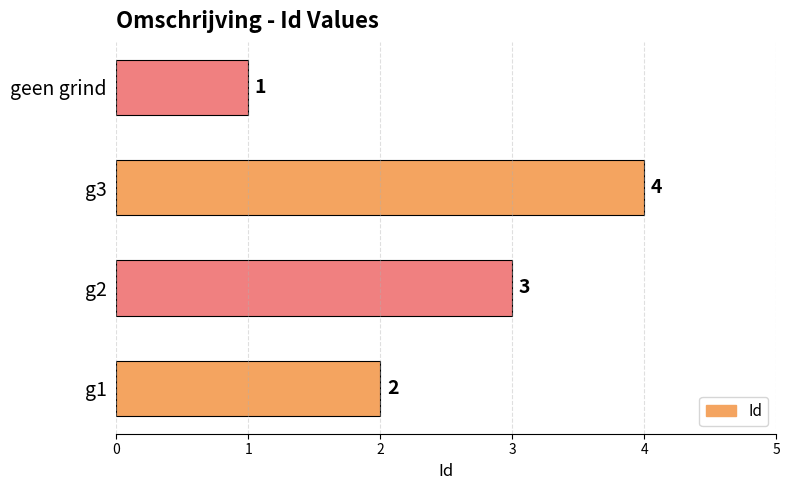

What is the sum of the values at g3 and g2?

7